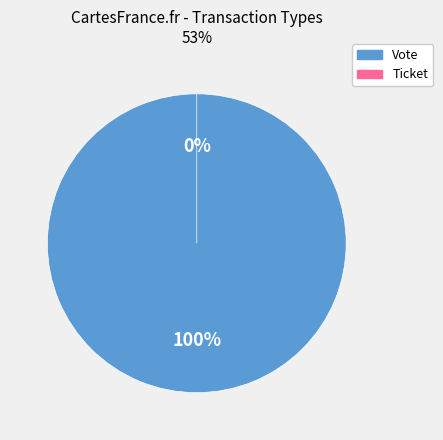

What is the smallest slice in the pie chart?

Ticket